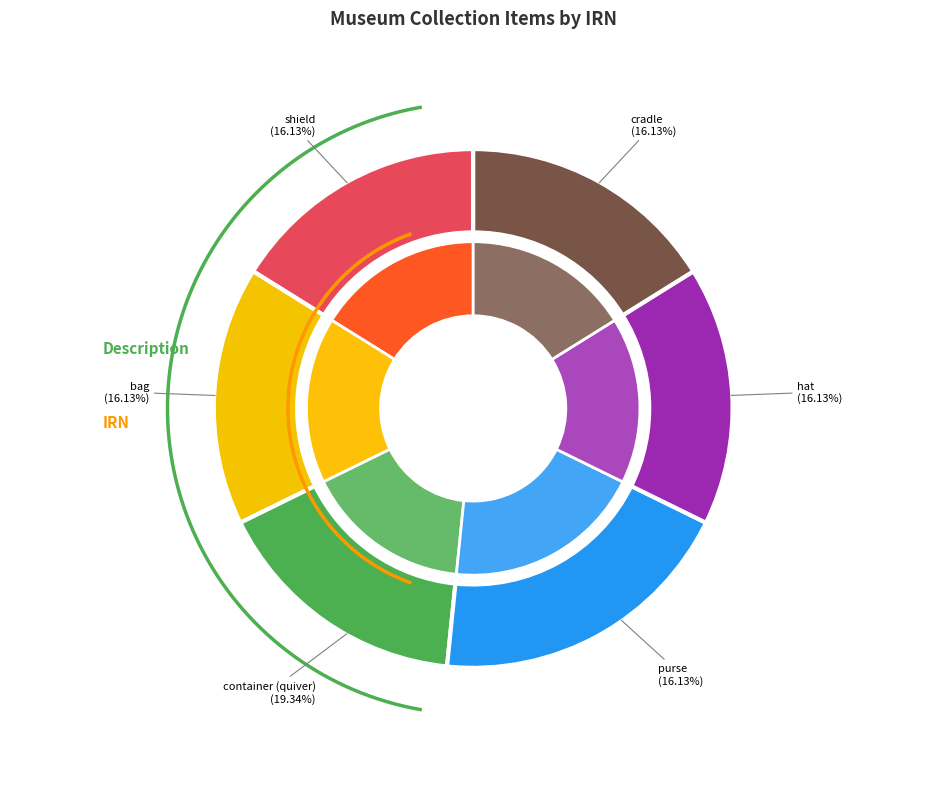

Rank the categories by value from highest to lowest.

container (quiver), shield, bag, purse, hat, cradle